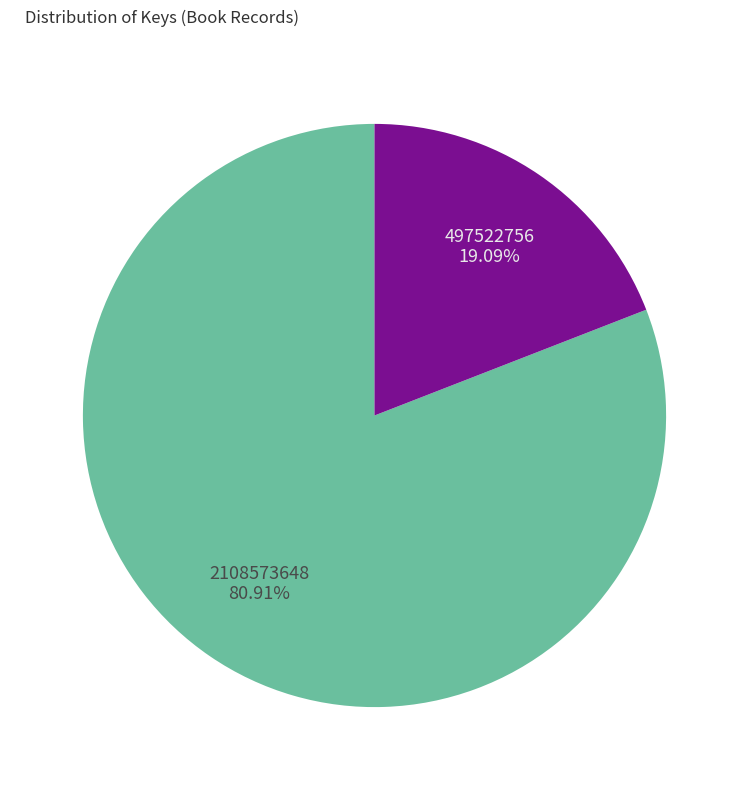

Which slice represents more than half of the pie?

2108573648